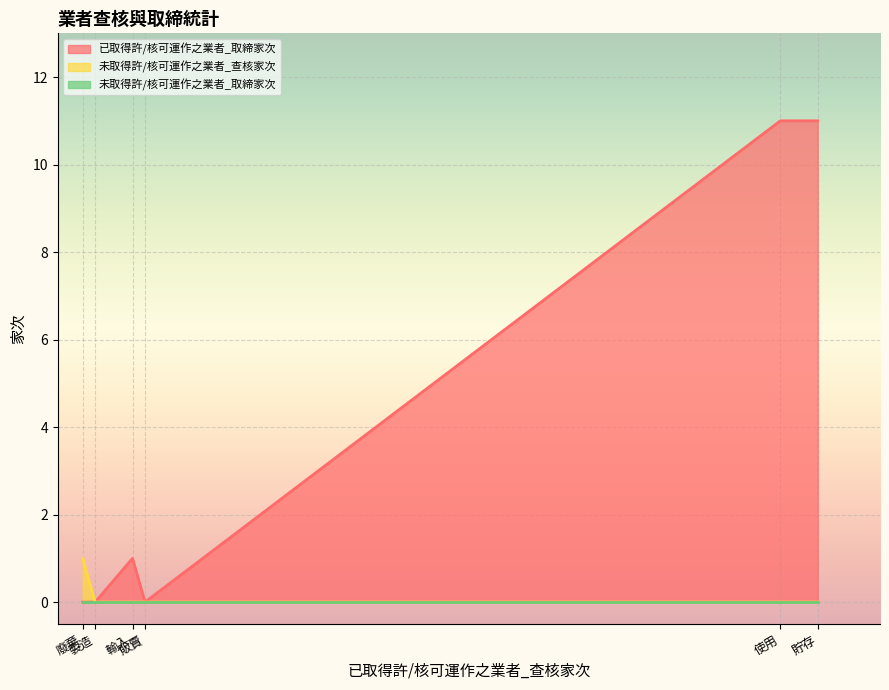

Is the value of 未取得許/核可運作之業者_查核家次 at 貯存 greater than the value of 已取得許/核可運作之業者_取締家次 at 廢棄?

No